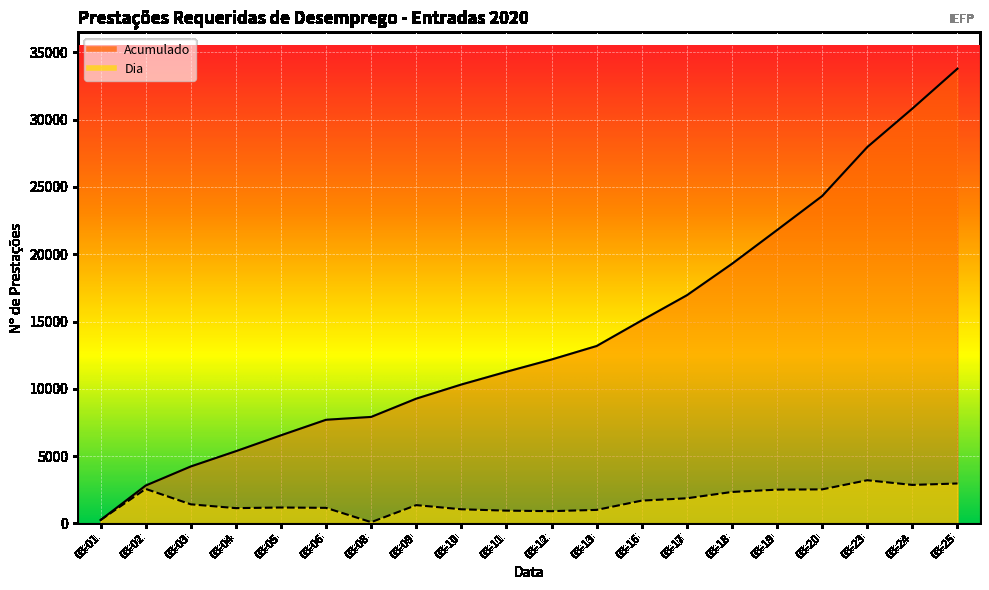

What is the average value of the Dia series?

1652